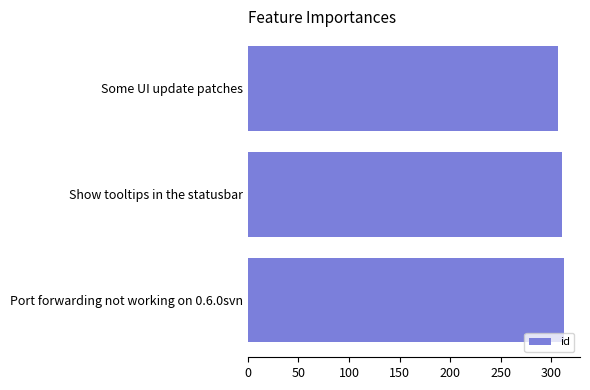

What is the value of the 1st bar from the top?

307